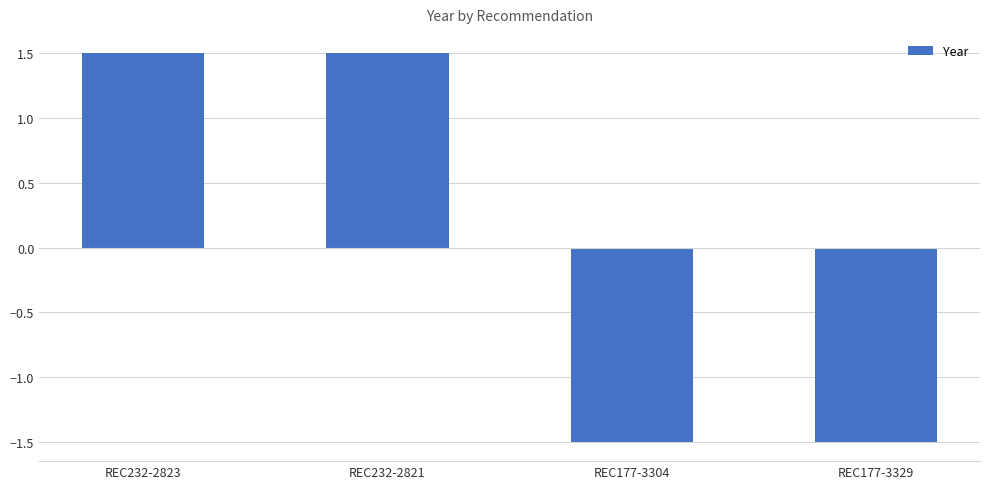

Does the chart contain stacked bars?

No